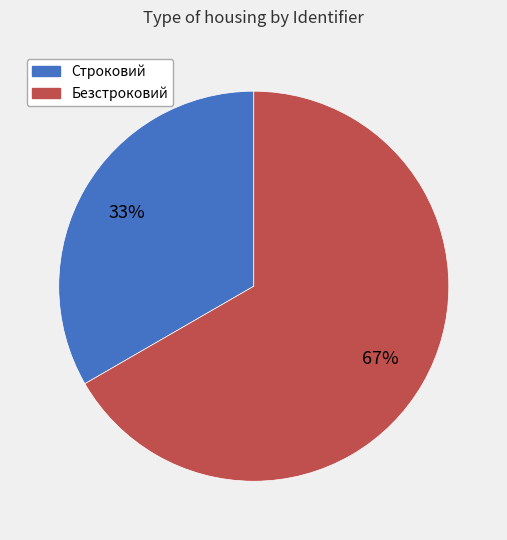

Rank the categories by value from lowest to highest.

Строковий, Безстроковий